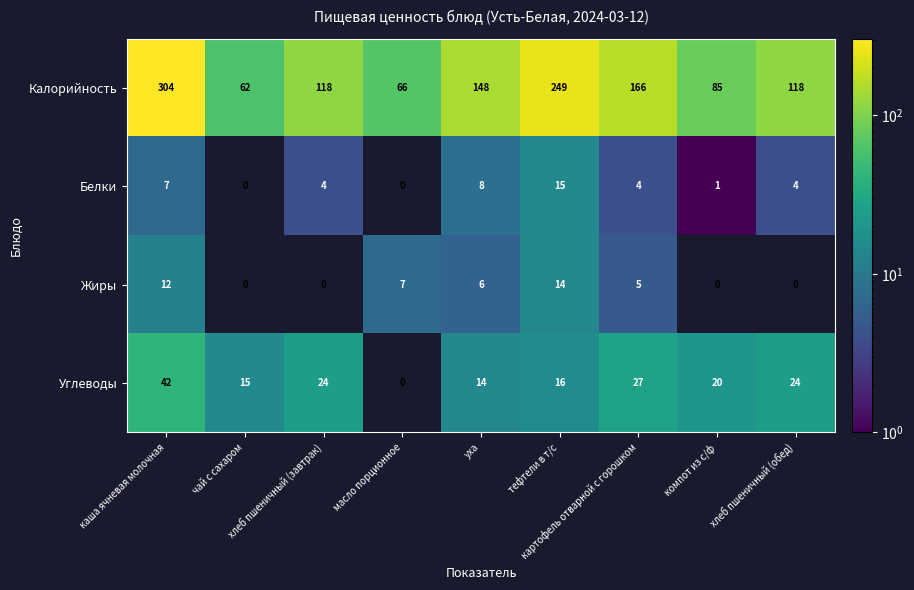

Rank the series by their maximum value, from lowest to highest.

Жиры, Белки, Углеводы, Калорийность